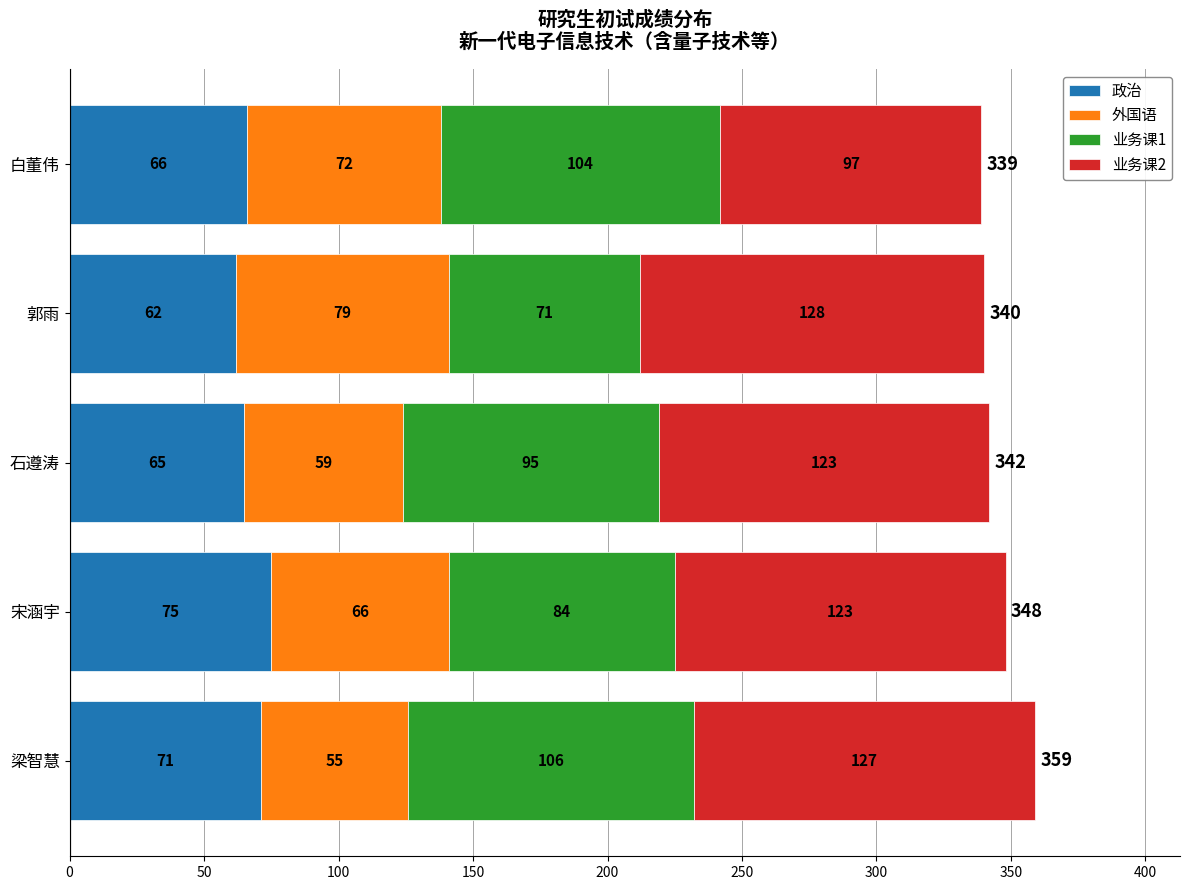

The 政治 series shows 62 at 郭雨. True or false?

True